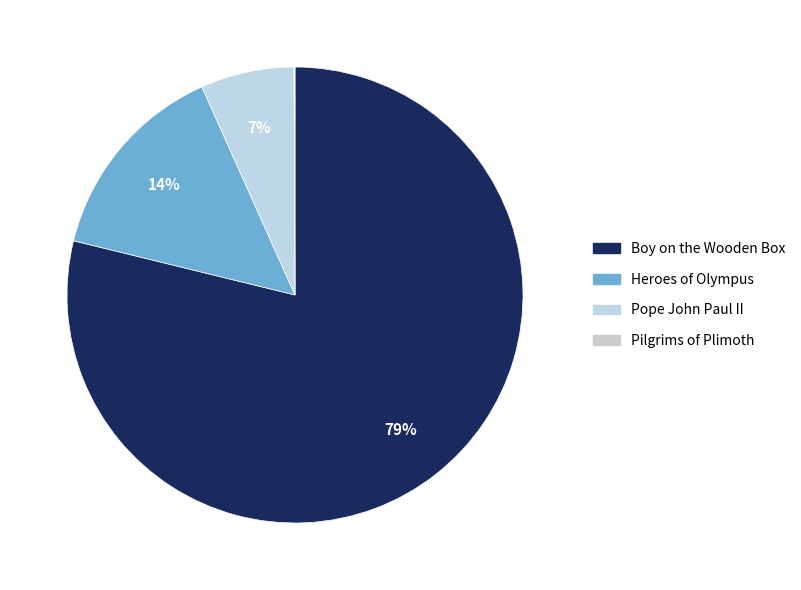

Rank the categories by value from lowest to highest.

Pilgrims of Plimoth, Pope John Paul II, Heroes of Olympus, Boy on the Wooden Box